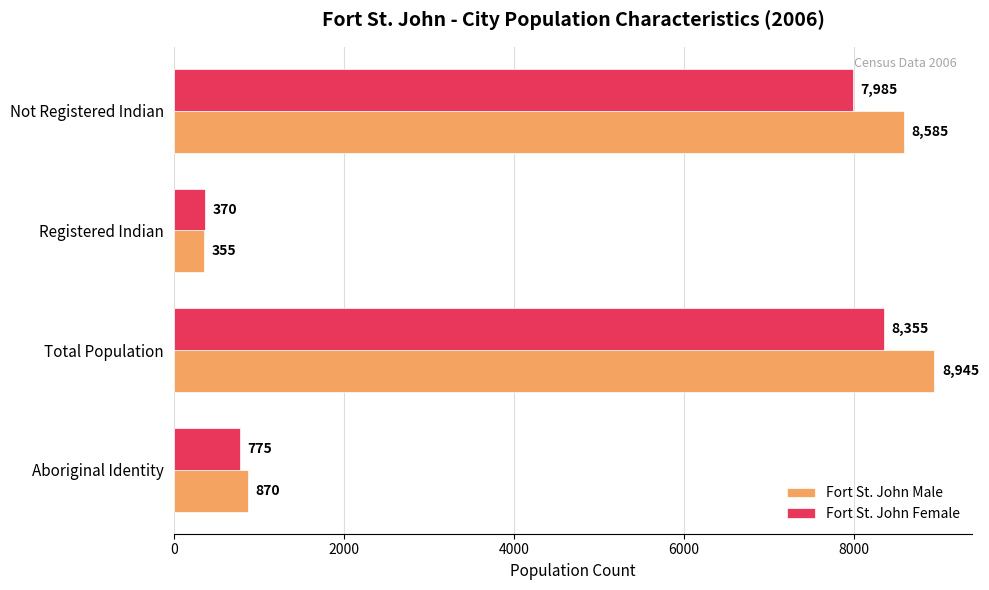

What is the average value of the Fort St. John Male series?

4689